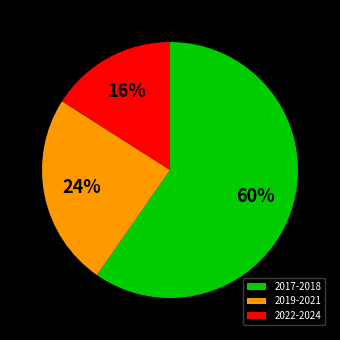

Does any single category account for the majority?

Yes